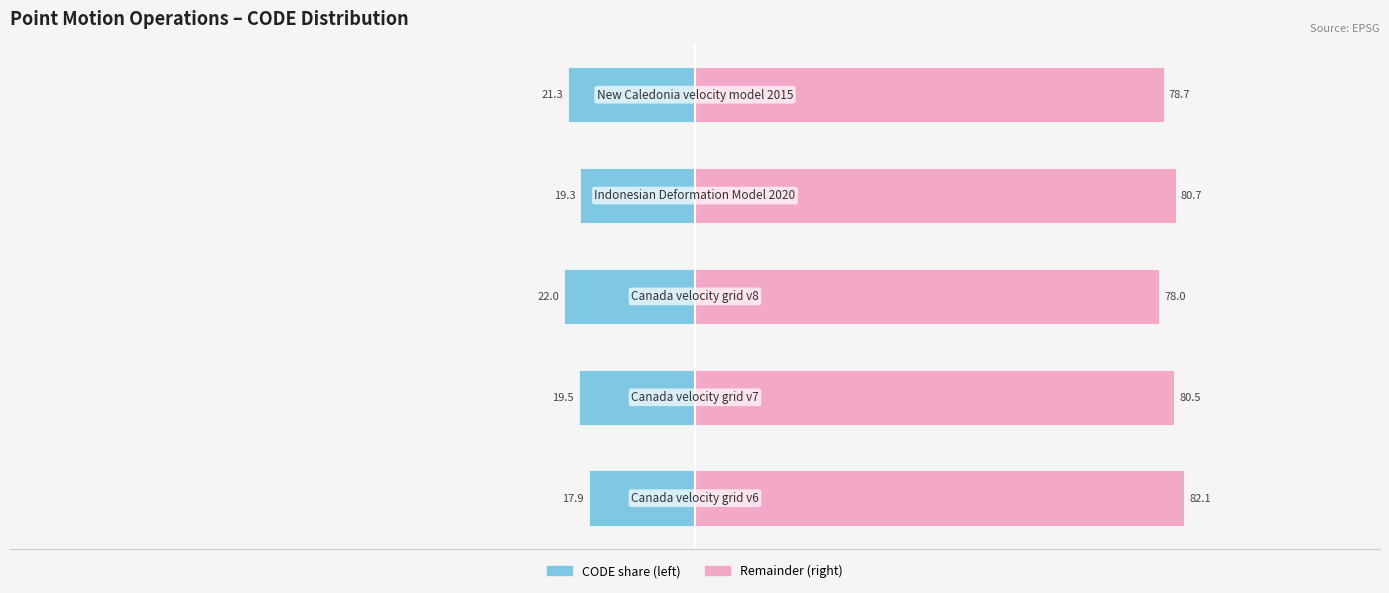

The value of CODE (left share) at −100 is -5.6. True or false?

False